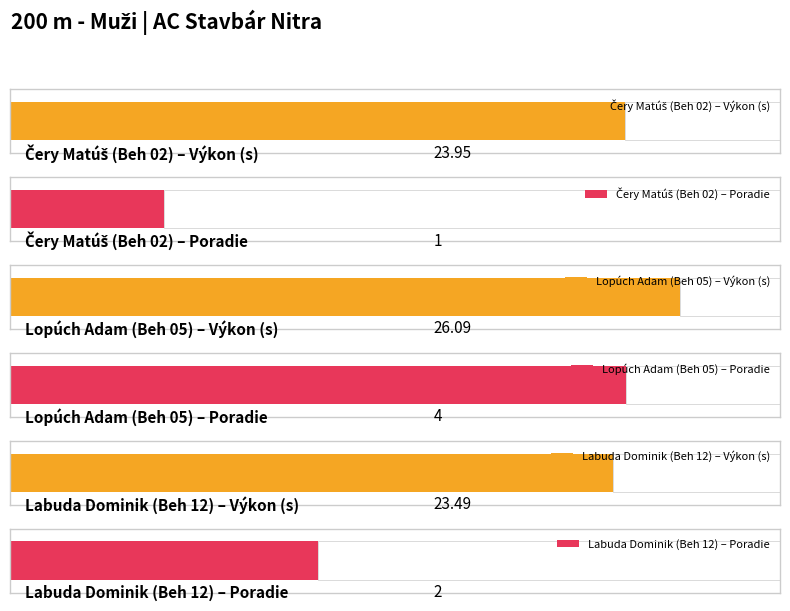

At which category is the sum across all series the highest?

Lopúch Adam (Beh 05)